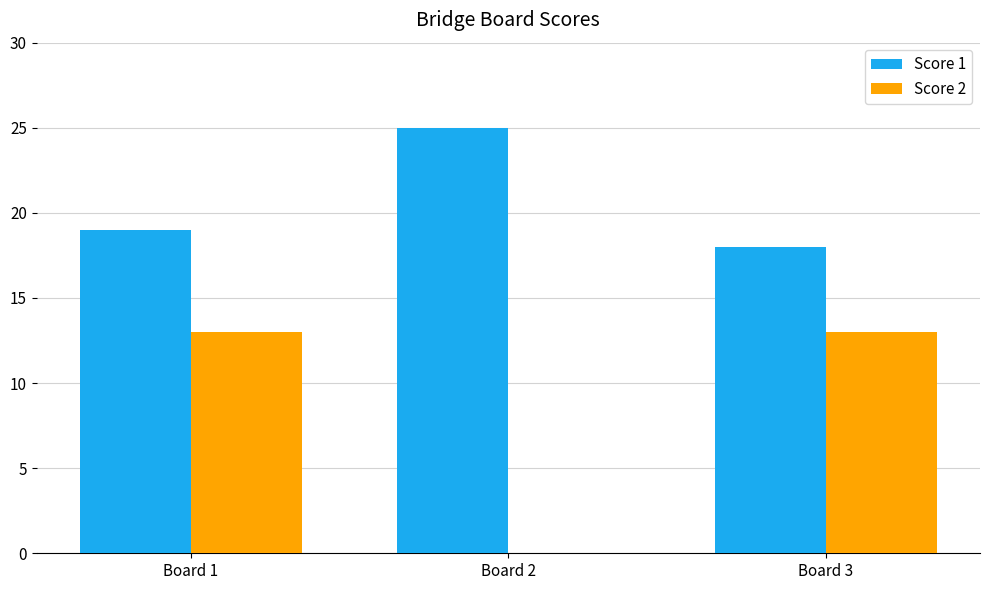

What is the sum of all Score 2 values?

26